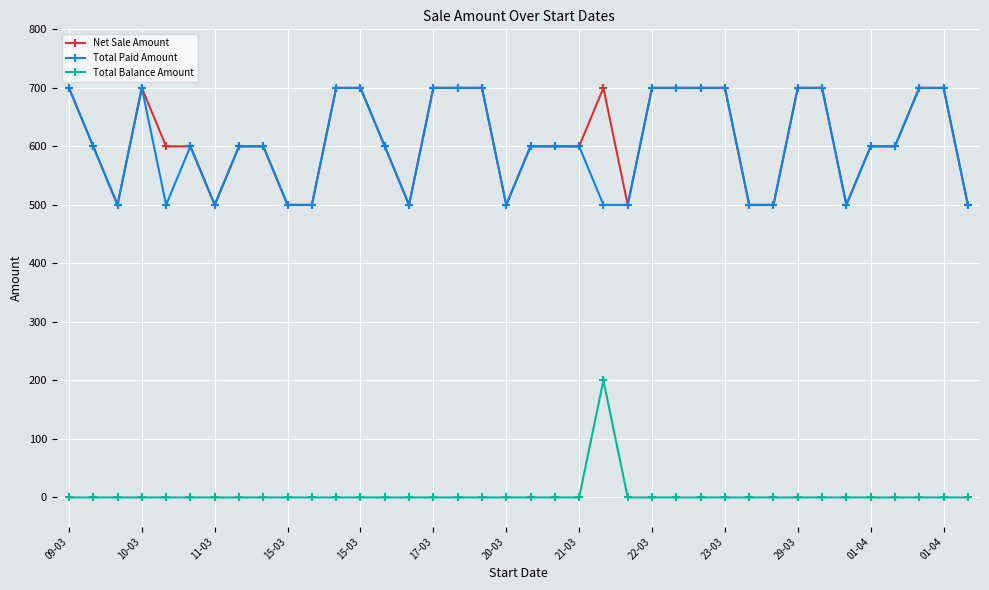

Does the chart display data point markers on the line(s)?

Yes